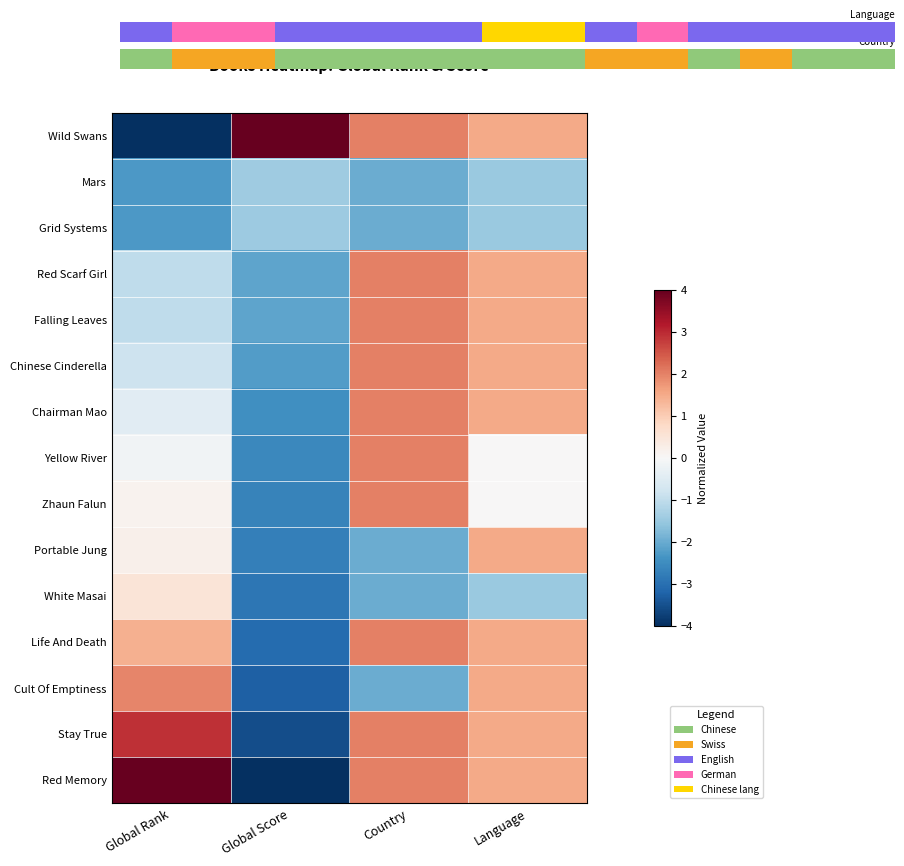

Reading left to right, list all the values displayed in this chart.

Wild Swans: Global Rank=-4.0	Global Score=4.0	Country=2.0	Language=1.5
Mars: Global Rank=-2.3	Global Score=-1.4	Country=-2.0	Language=-1.5
Grid Systems: Global Rank=-2.3	Global Score=-1.4	Country=-2.0	Language=-1.5
Red Scarf Girl: Global Rank=-1.0	Global Score=-2.1	Country=2.0	Language=1.5
Falling Leaves: Global Rank=-1.0	Global Score=-2.1	Country=2.0	Language=1.5
Chinese Cinderella: Global Rank=-0.8	Global Score=-2.2	Country=2.0	Language=1.5
Chairman Mao: Global Rank=-0.5	Global Score=-2.4	Country=2.0	Language=1.5
Yellow River: Global Rank=-0.1	Global Score=-2.6	Country=2.0	Language=0.0
Zhaun Falun: Global Rank=0.1	Global Score=-2.7	Country=2.0	Language=0.0
Portable Jung: Global Rank=0.2	Global Score=-2.7	Country=-2.0	Language=1.5
White Masai: Global Rank=0.5	Global Score=-2.9	Country=-2.0	Language=-1.5
Life And Death: Global Rank=1.4	Global Score=-3.1	Country=2.0	Language=1.5
Cult Of Emptiness: Global Rank=1.9	Global Score=-3.3	Country=-2.0	Language=1.5
Stay True: Global Rank=2.9	Global Score=-3.5	Country=2.0	Language=1.5
Red Memory: Global Rank=4.0	Global Score=-4.0	Country=2.0	Language=1.5